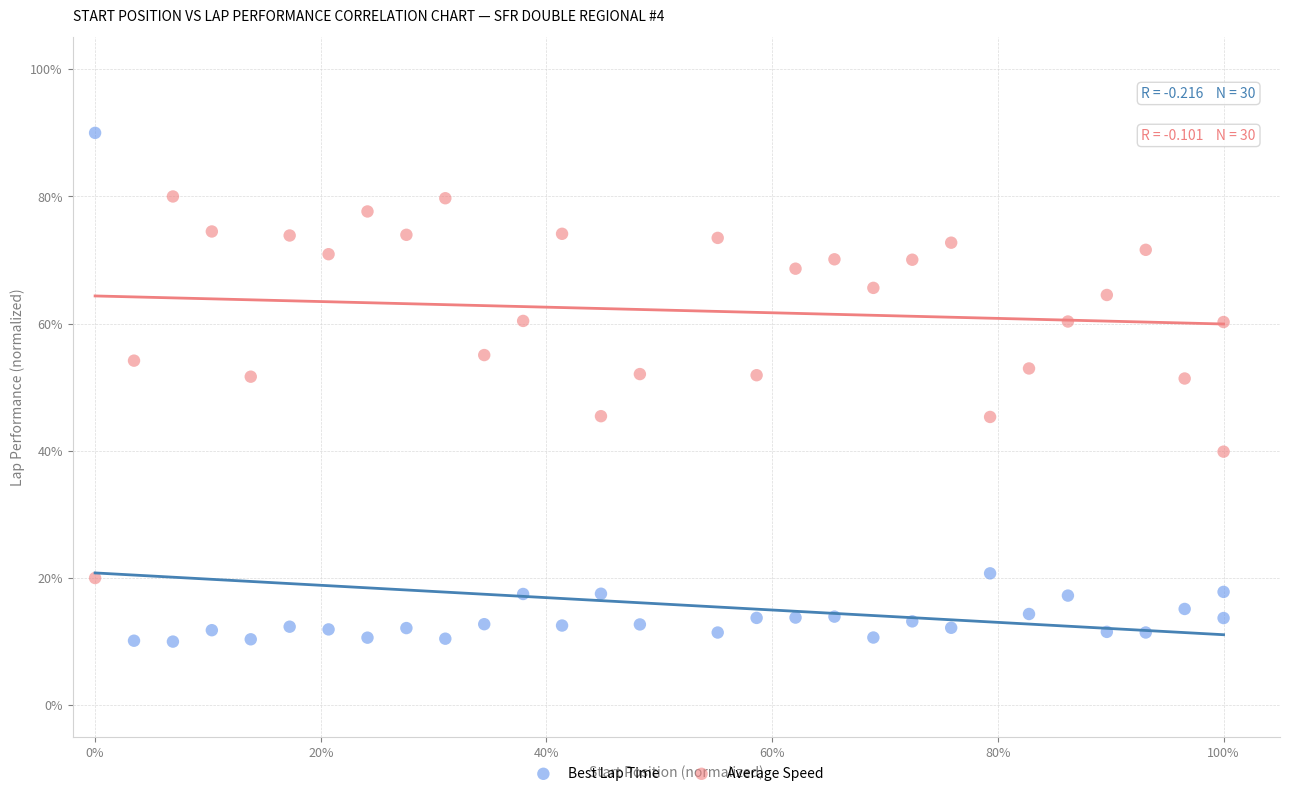

What are all the series names shown in the legend?

Best Lap Time, Average Speed